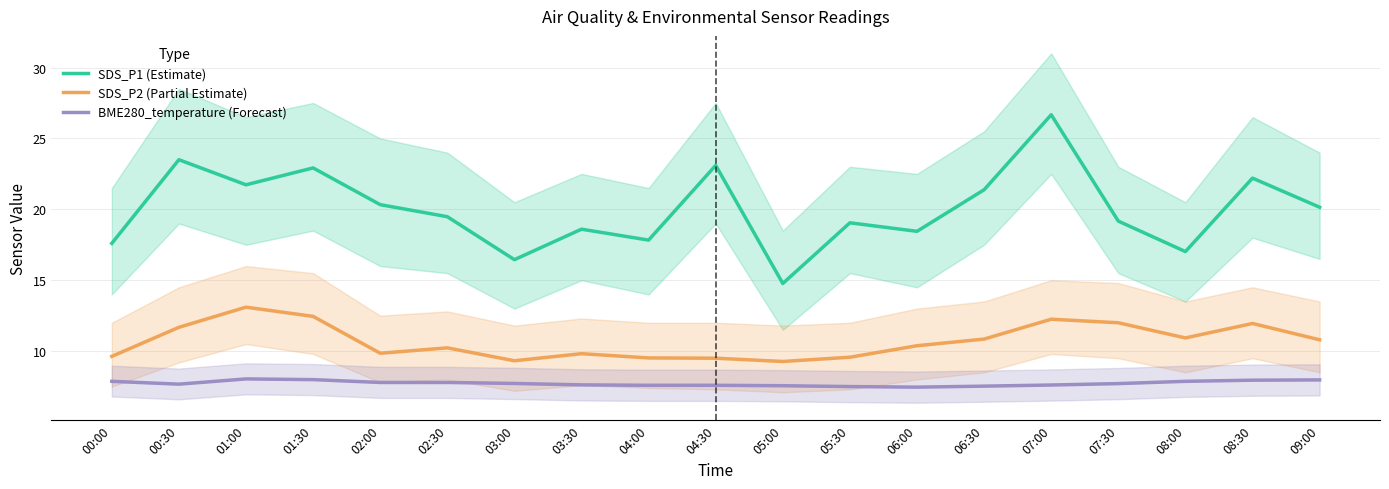

True or false: SDS_P2 (Partial Estimate) and SDS_P1 (Estimate) cross at least once.

False